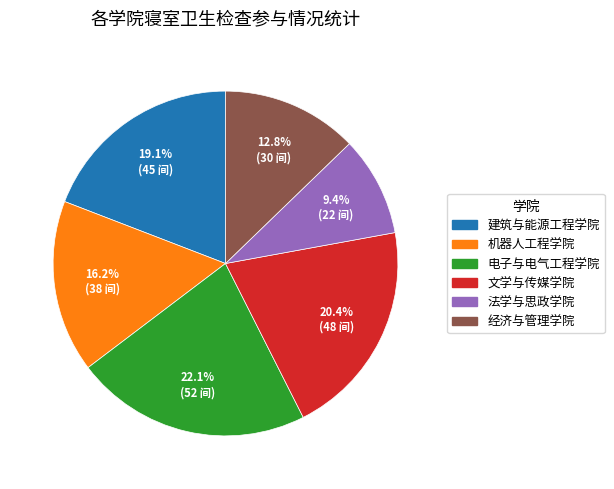

Does any single category account for the majority?

No